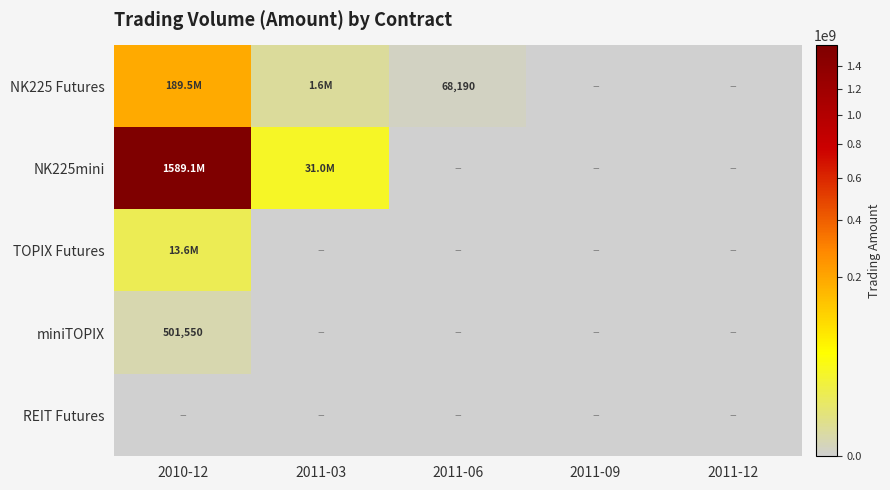

Where is NK225mini nearest to the value 794560212?

2011-03